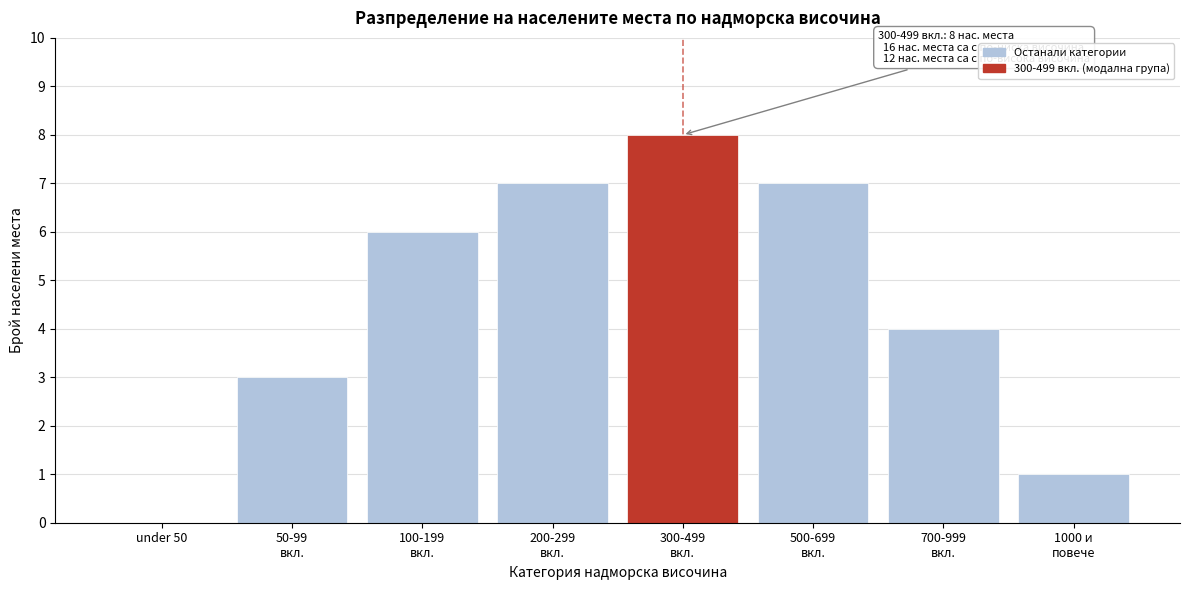

What is the maximum value shown in the chart?

8